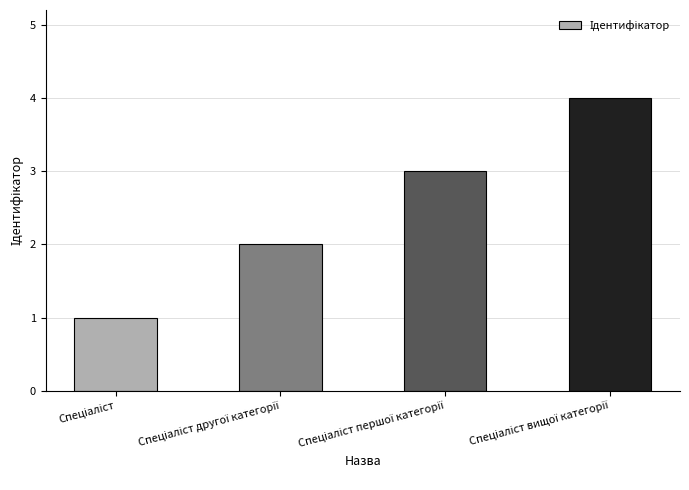

What is the sum of all values?

10